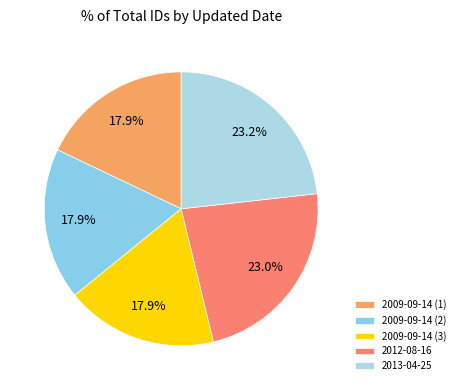

To the nearest percent, what is the average slice percentage?

20%